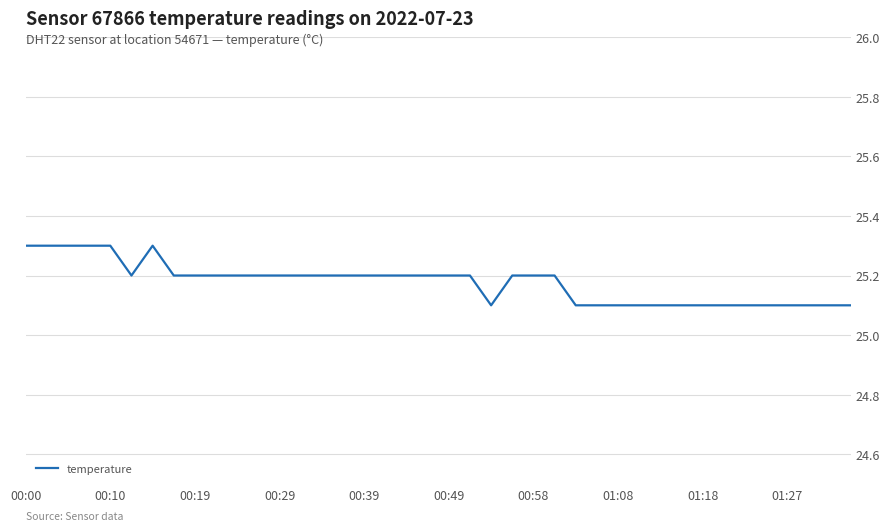

What is the minimum value shown in the chart?

25.1